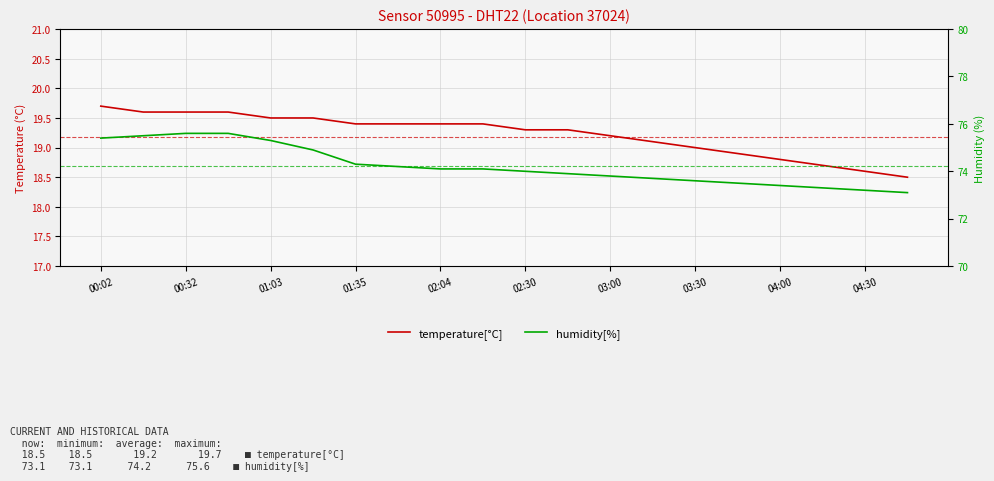

How many distinct data groups are displayed?

2